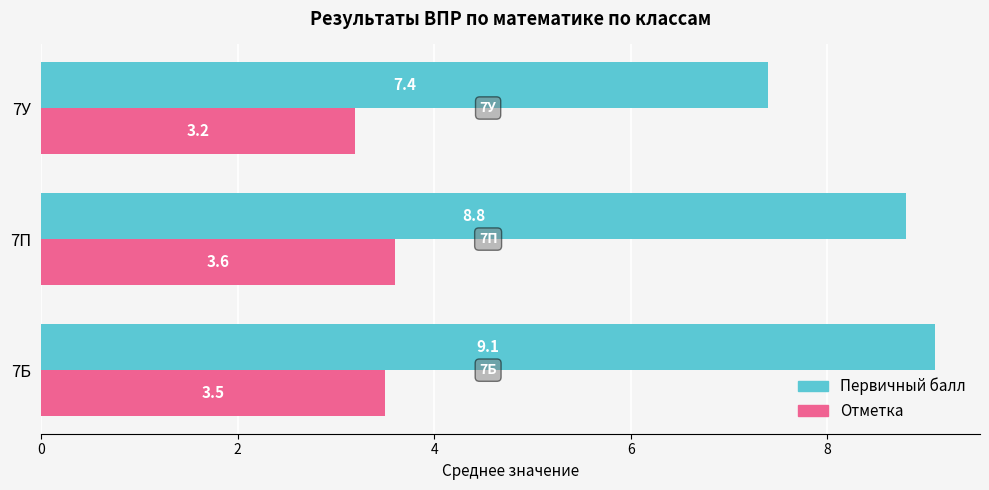

Count the number of categories in the chart.

3